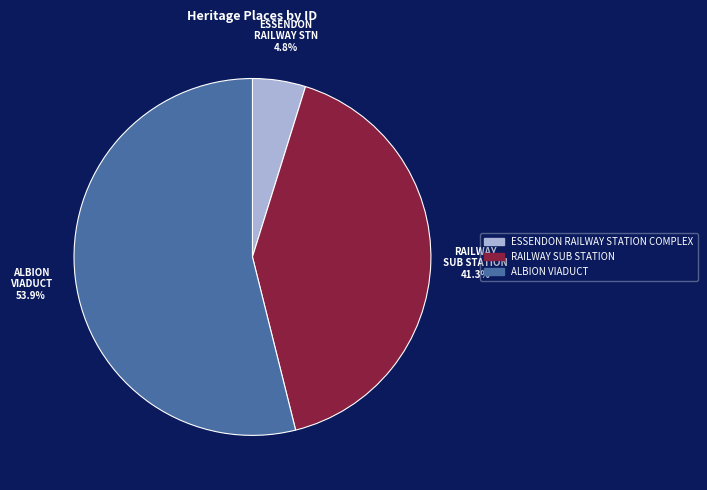

Does ALBION VIADUCT represent more than half of the total?

Yes